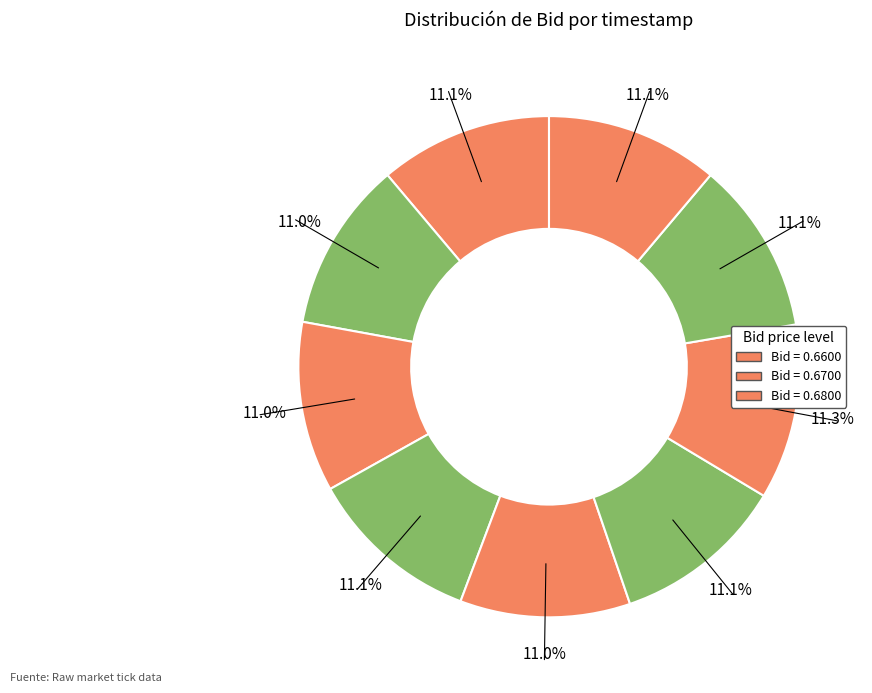

Count the number of slices in the pie.

9